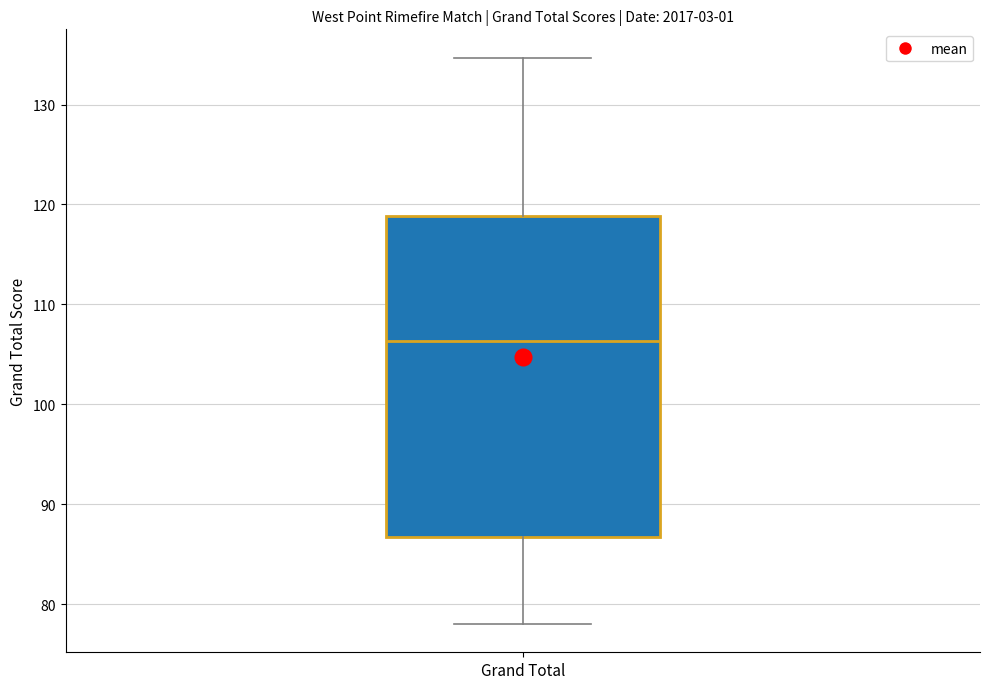

Where does the median line of the box for Grand Total sit on the y-axis? The values are not printed on the chart, so give them approximately, as read against the axis.

106